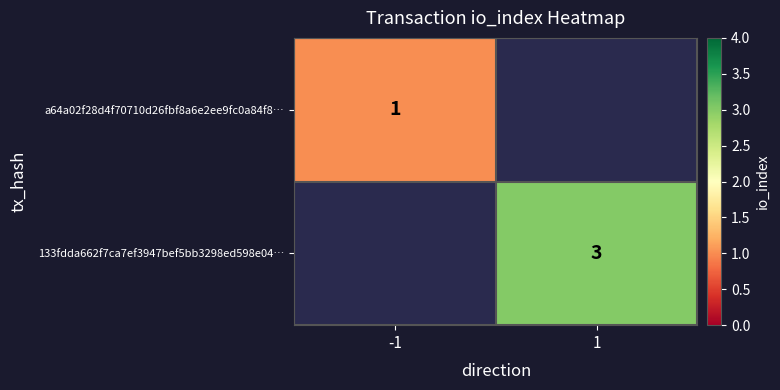

At -1, list the series in order from largest to smallest.

a64a02f28d4f70710d26fbf8a6e2ee9fc0a84f8…, 133fdda662f7ca7ef3947bef5bb3298ed598e04…